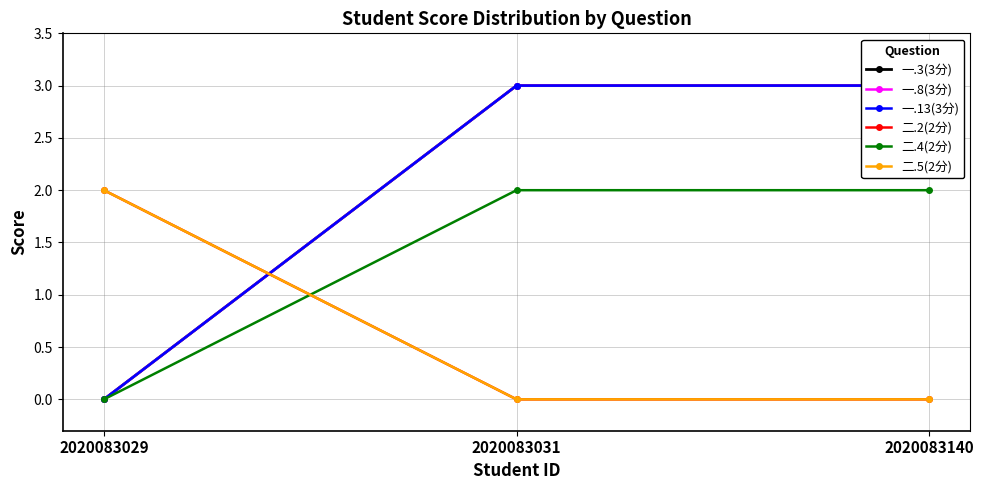

At how many categories does at least one series exceed 1?

3